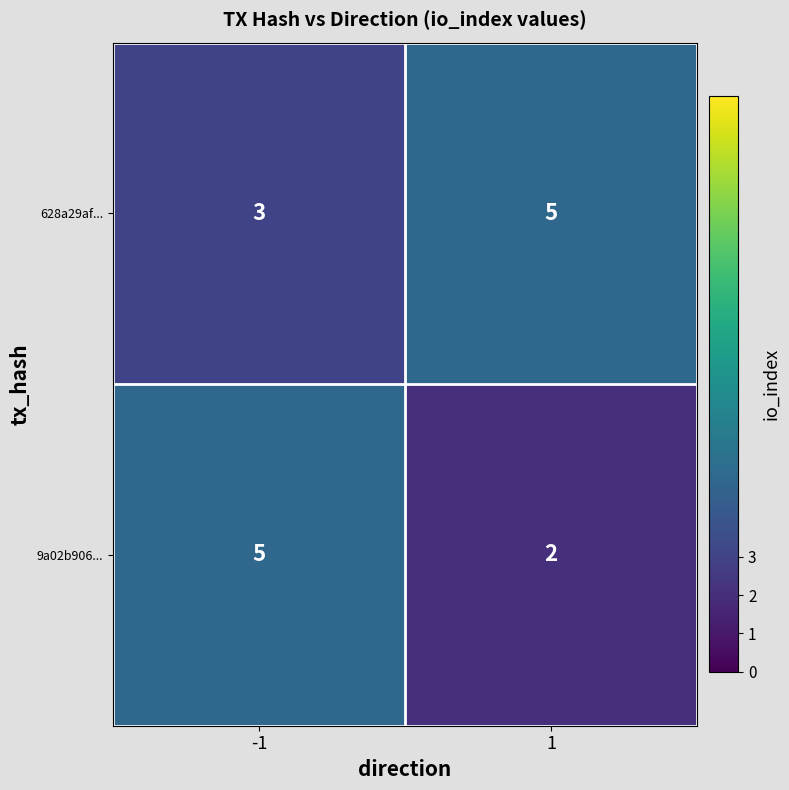

What is the maximum value for 9a02b906...?

5